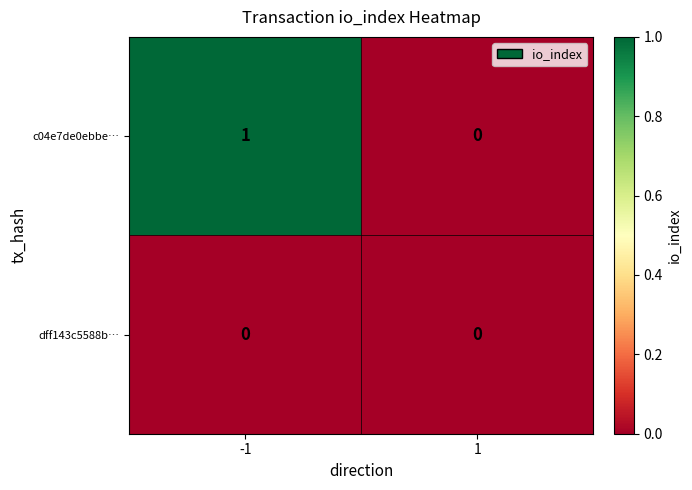

Which series has the largest total across all categories?

c04e7de0ebbe…